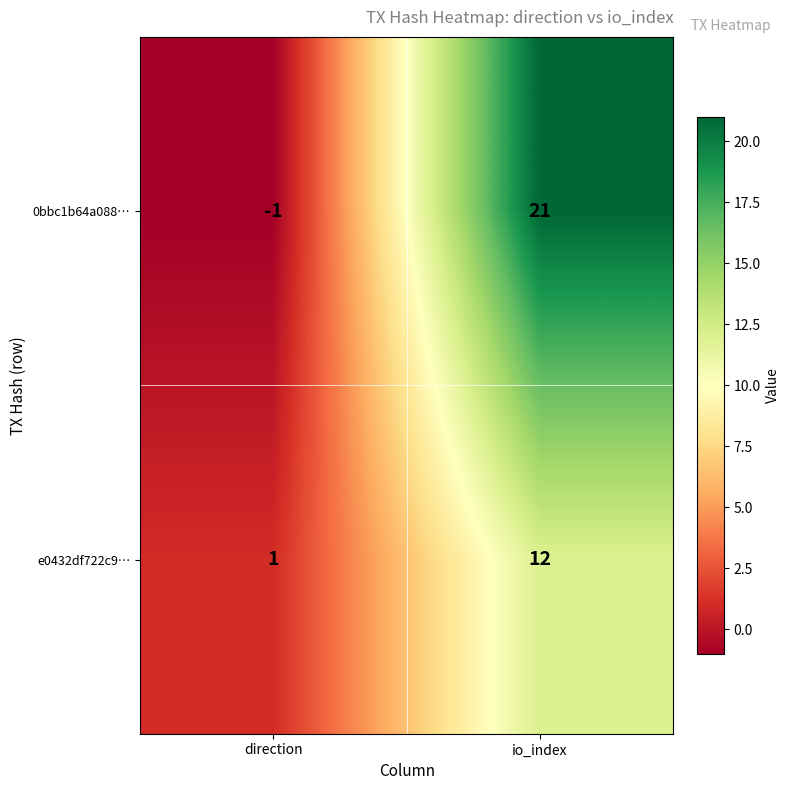

What is the sum of all 0bbc1b64a088… values?

20